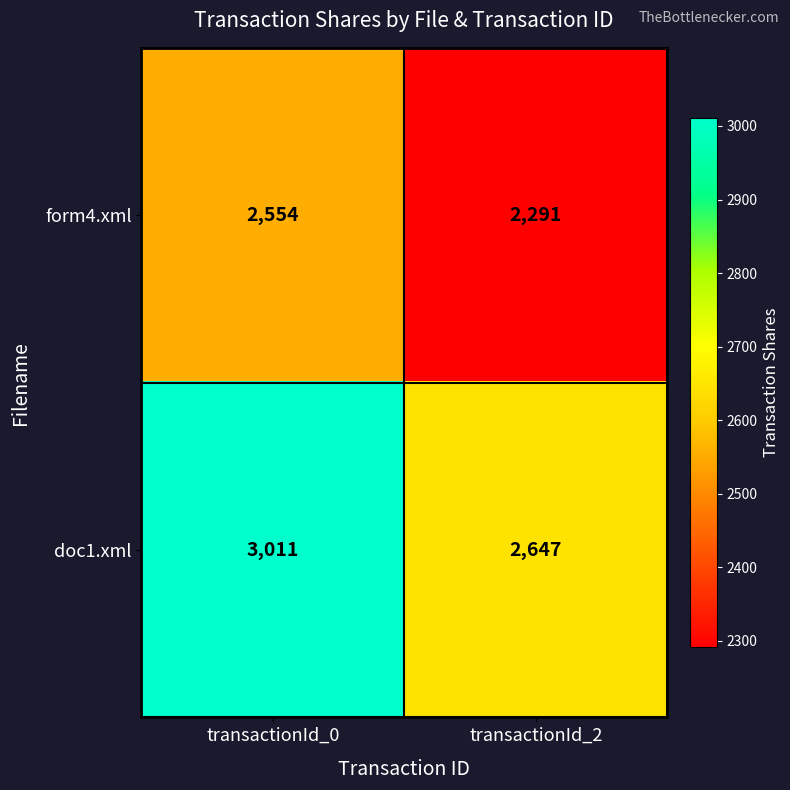

At which category does the chart reach its peak across all series?

transactionId_0